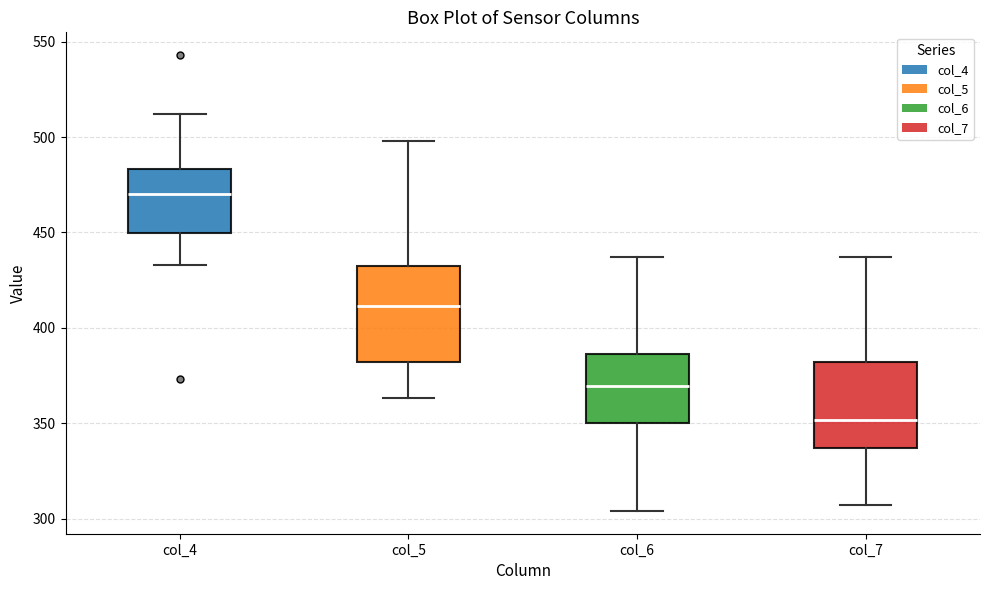

Comparing the boxes themselves (not the whiskers), which one is the tallest?

col_5